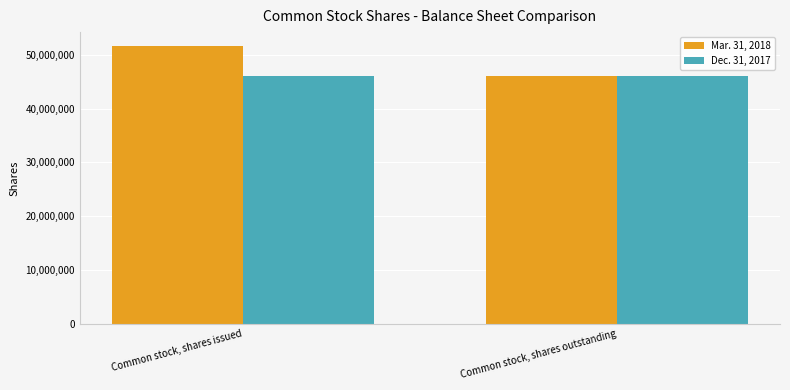

What is the average value of the Mar. 31, 2018 series?

48884363